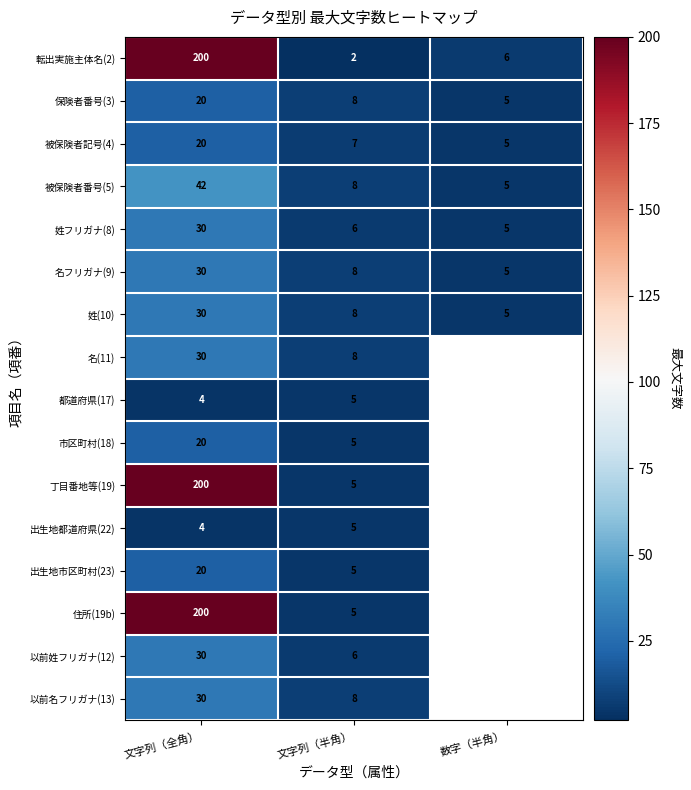

At which category is the sum across all series the highest?

文字列（全角）